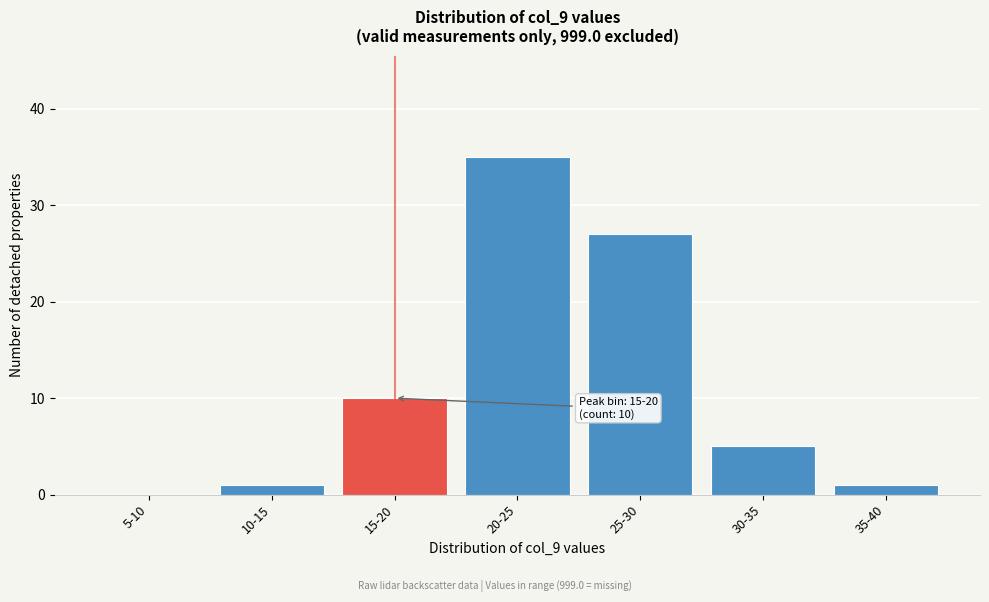

Reading left to right, what are all the values shown in this chart?

5-10=0	10-15=1	15-20=10	20-25=35	25-30=27	30-35=5	35-40=1